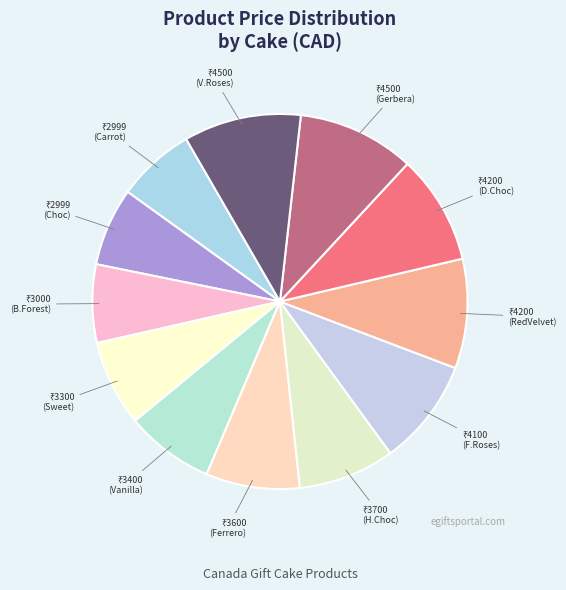

Rank the categories by value from lowest to highest.

Classic Carrot Cake, Classic Chocolate Cake, Sizzling Black Forest Cake, Sweetness with Cake, Fresh Vanilla Cake, Delicious Ferrero Combo, Heavenly Chocolate Cake, Ferrero Rocher with Roses, Heavenly Red Velvet Cake, Delicious Double Chocolate Cake, Gerbera Combo, Vanilla Cake with 12 Red Roses